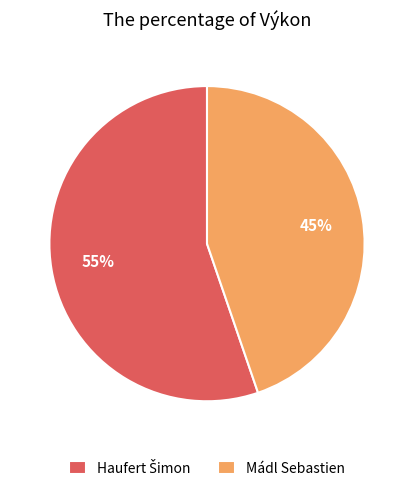

True or false: Mádl Sebastien accounts for 55% of the total.

False